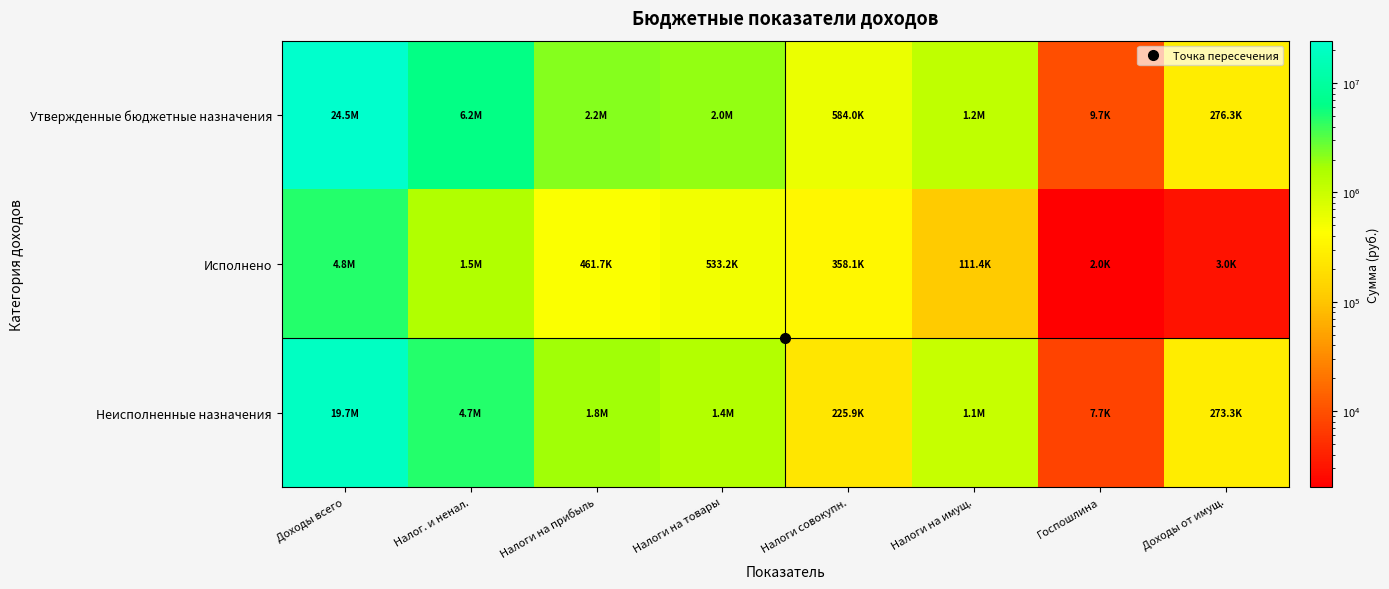

Rank the series by their average value, from lowest to highest.

Исполнено, Неисполненные назначения, Утвержденные бюджетные назначения